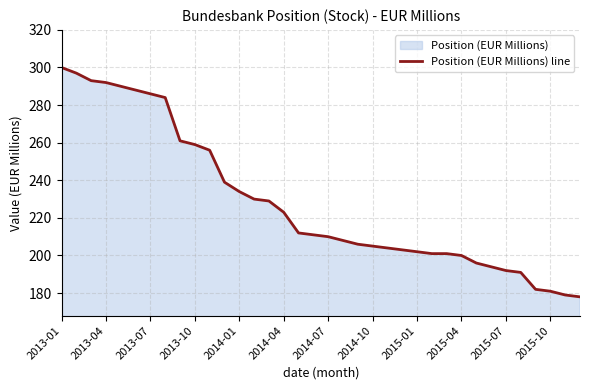

Is it true that the value at 2015-07 is 192?

True